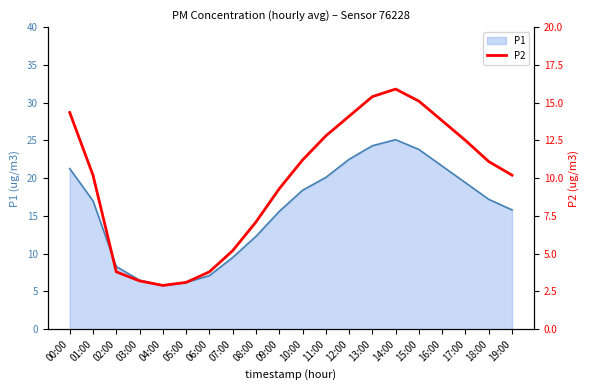

What is the minimum value for P1?

5.8